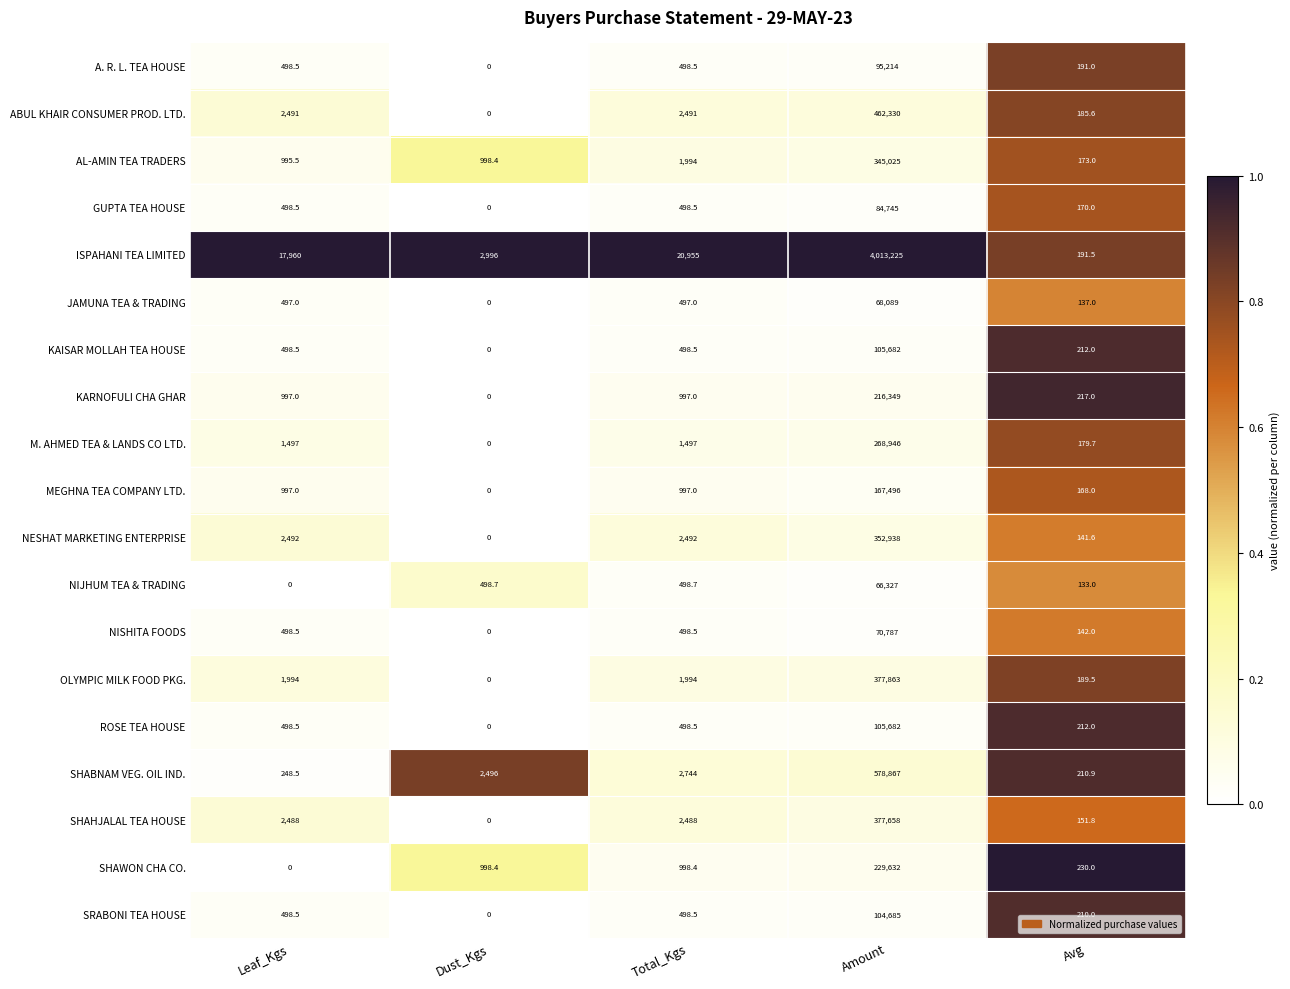

What is the sum of all NESHAT MARKETING ENTERPRISE values?

358063.6